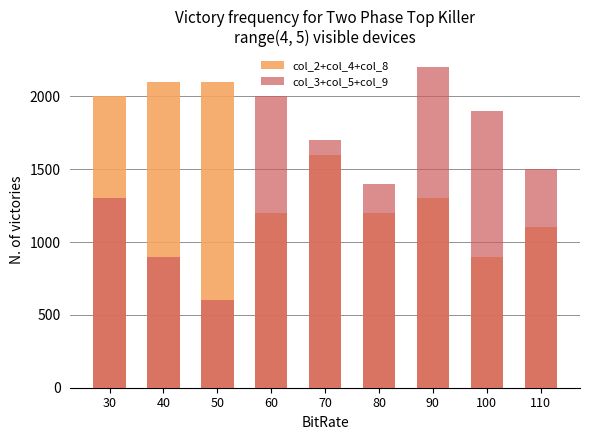

What is the smallest value displayed?

600